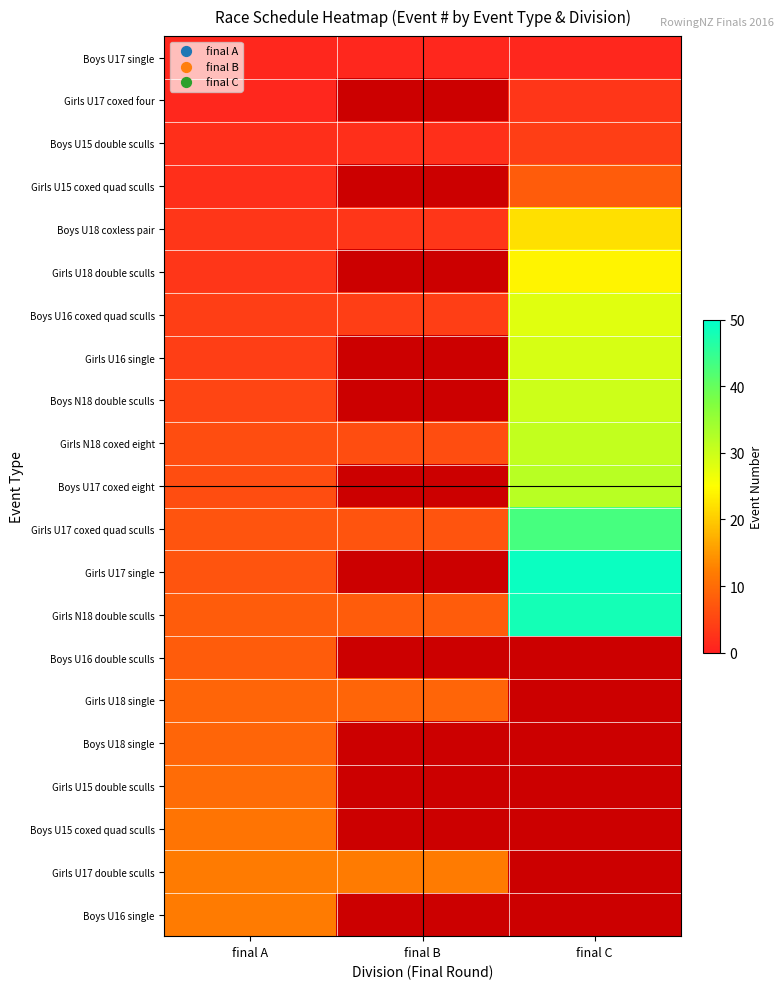

Count the number of categories in the chart.

3